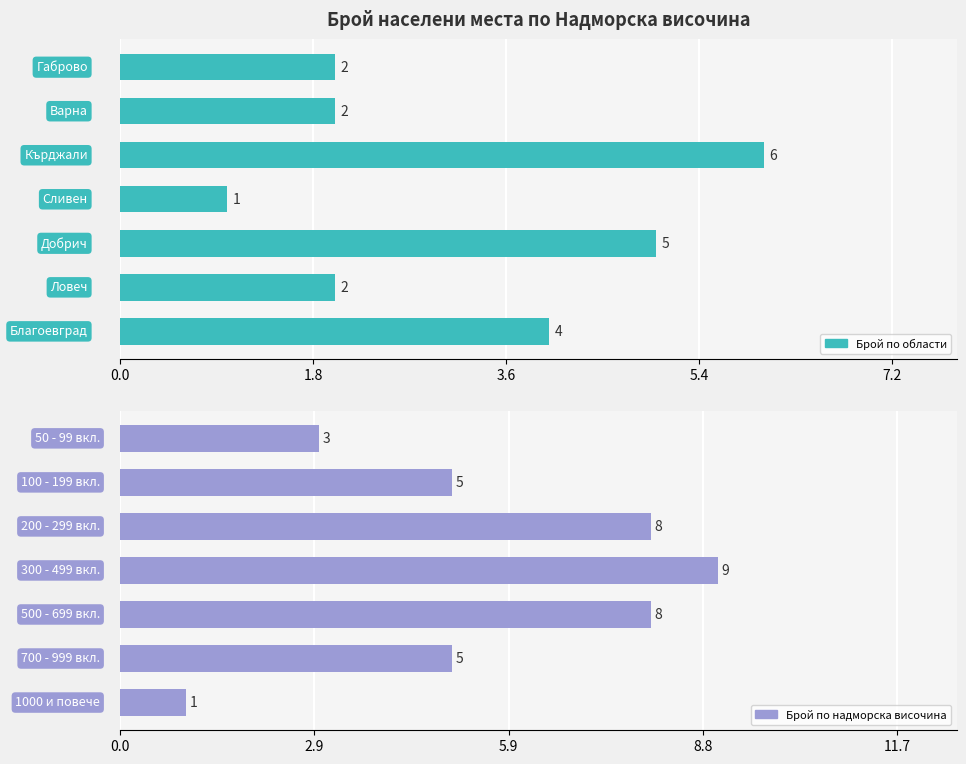

Is it true that Брой по надморска височина equals 8 at 3.6?

True